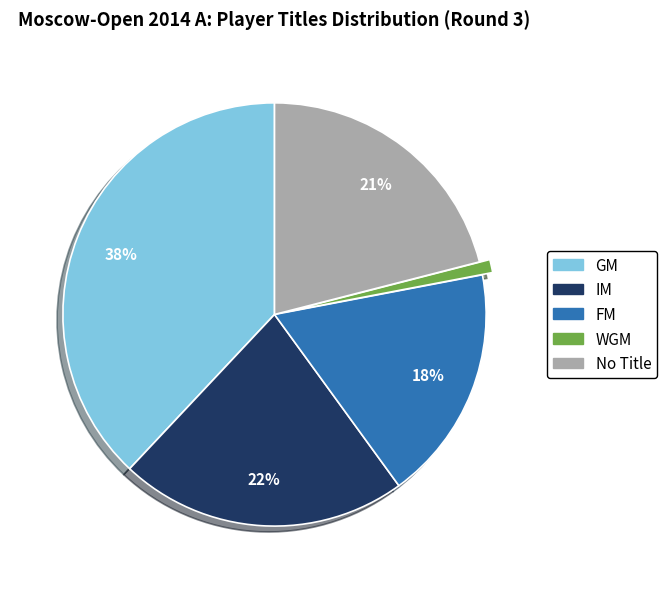

To the nearest percent, what is the average slice percentage?

20%